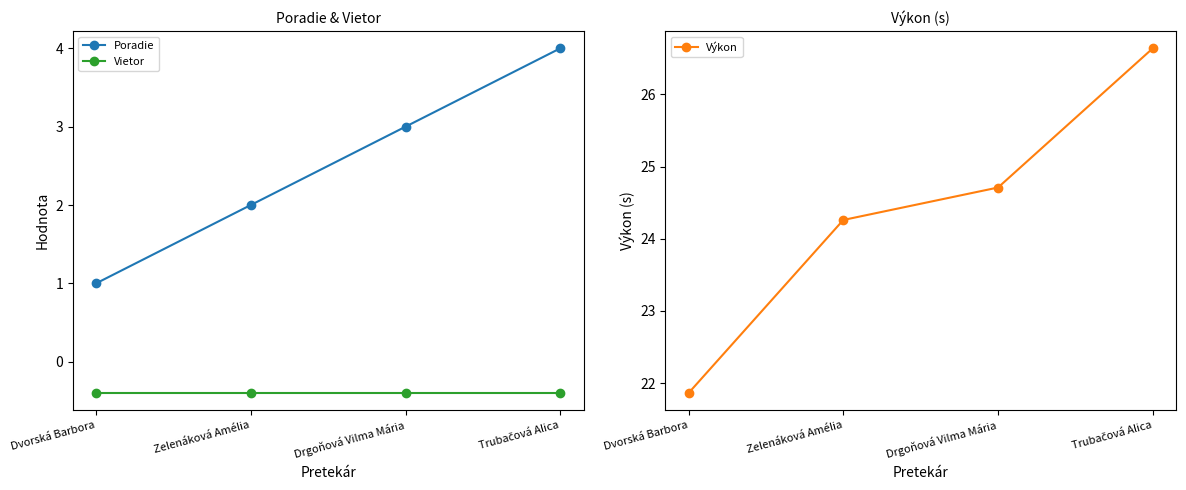

Between Dvorská Barbora and Zelenáková Amélia, which series saw the biggest shift?

Výkon